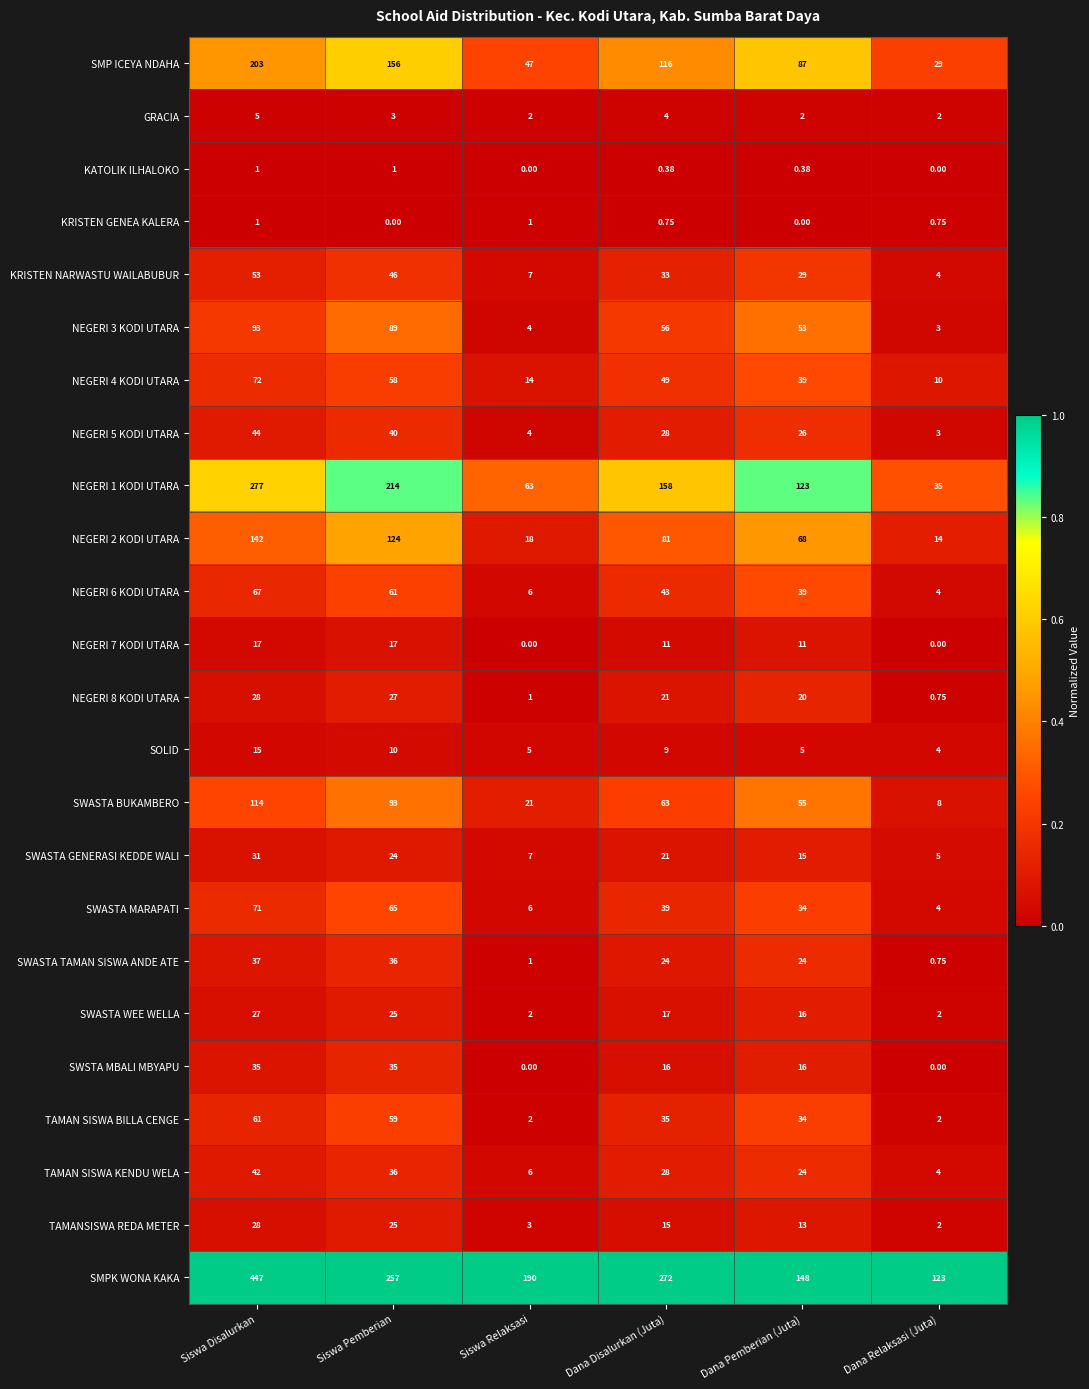

Where does the GRACIA series first go above 3?

Siswa Disalurkan